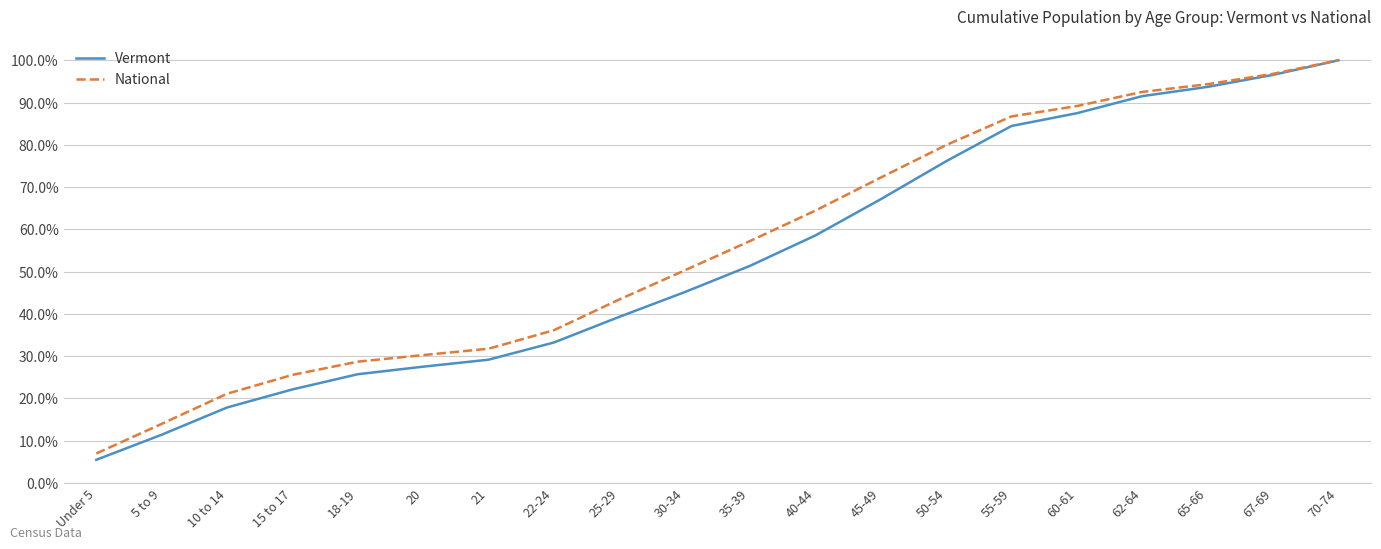

What are all the series names shown in the legend?

Vermont, National